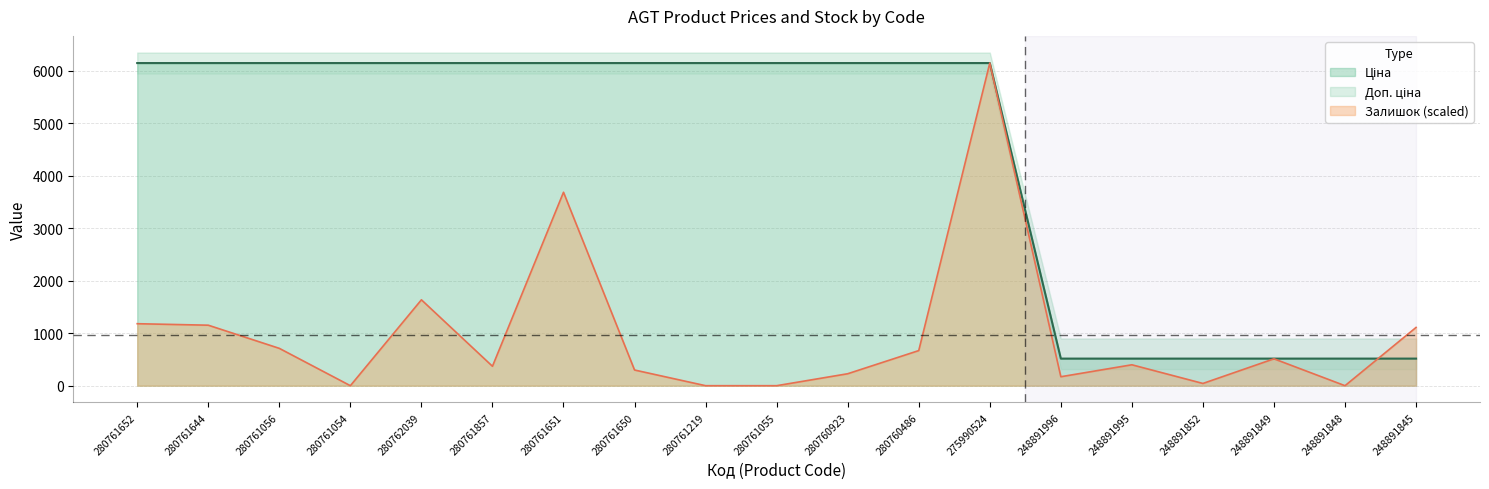

Is it true that Залишок equals 54.6 at 248891996?

False